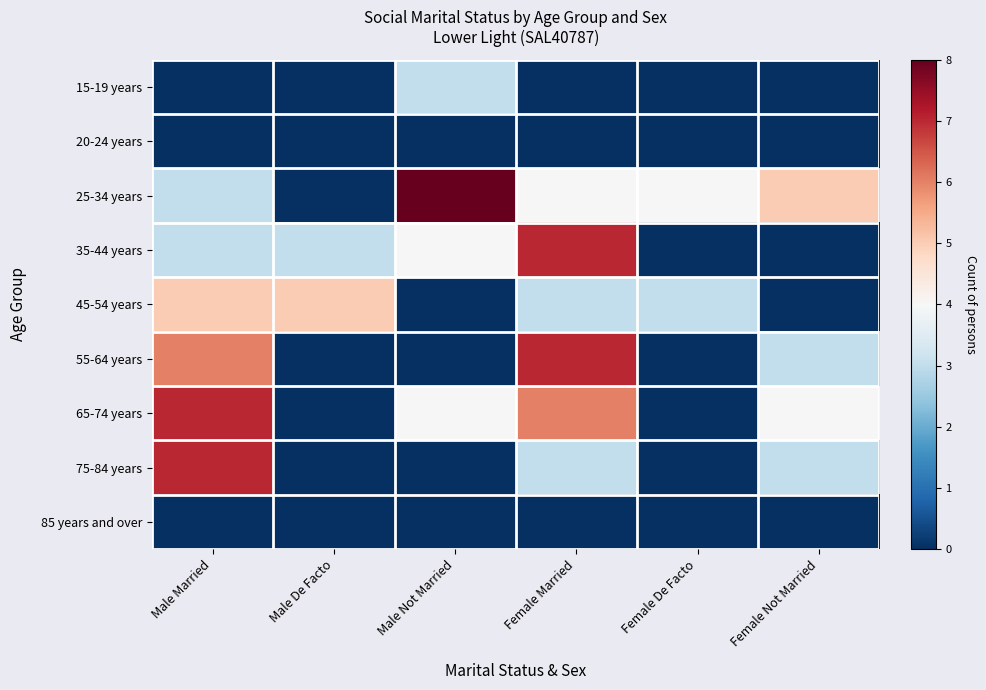

Reading left to right, extract all data points from this chart.

15-19 years: Male Married=0	Male De Facto=0	Male Not Married=3	Female Married=0	Female De Facto=0	Female Not Married=0
20-24 years: Male Married=0	Male De Facto=0	Male Not Married=0	Female Married=0	Female De Facto=0	Female Not Married=0
25-34 years: Male Married=3	Male De Facto=0	Male Not Married=8	Female Married=4	Female De Facto=4	Female Not Married=5
35-44 years: Male Married=3	Male De Facto=3	Male Not Married=4	Female Married=7	Female De Facto=0	Female Not Married=0
45-54 years: Male Married=5	Male De Facto=5	Male Not Married=0	Female Married=3	Female De Facto=3	Female Not Married=0
55-64 years: Male Married=6	Male De Facto=0	Male Not Married=0	Female Married=7	Female De Facto=0	Female Not Married=3
65-74 years: Male Married=7	Male De Facto=0	Male Not Married=4	Female Married=6	Female De Facto=0	Female Not Married=4
75-84 years: Male Married=7	Male De Facto=0	Male Not Married=0	Female Married=3	Female De Facto=0	Female Not Married=3
85 years and over: Male Married=0	Male De Facto=0	Male Not Married=0	Female Married=0	Female De Facto=0	Female Not Married=0